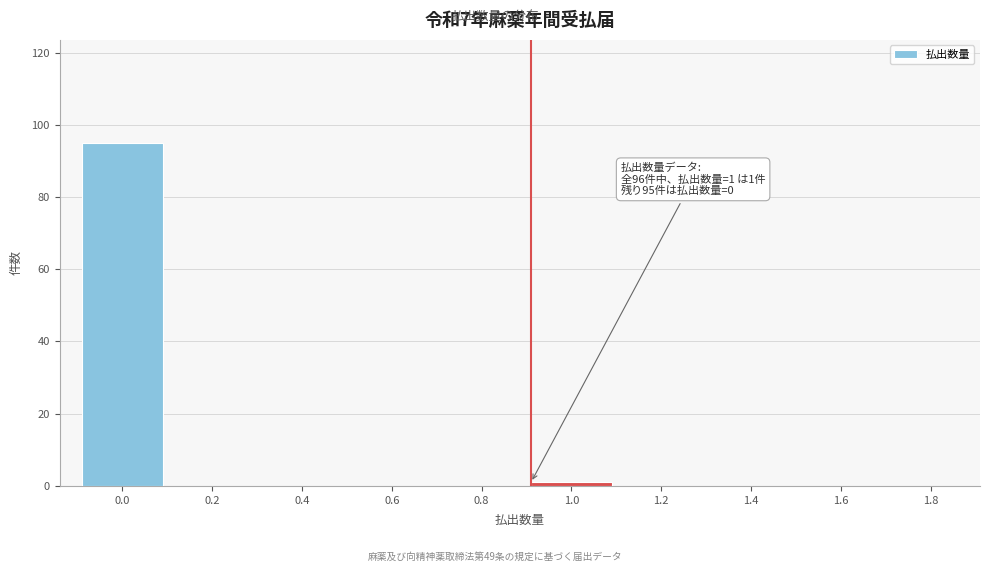

Reading right to left, extract all data points from this chart.

1.8=0	1.6=0	1.4=0	1.2=0	1.0=1	0.8=0	0.6=0	0.4=0	0.2=0	0.0=95